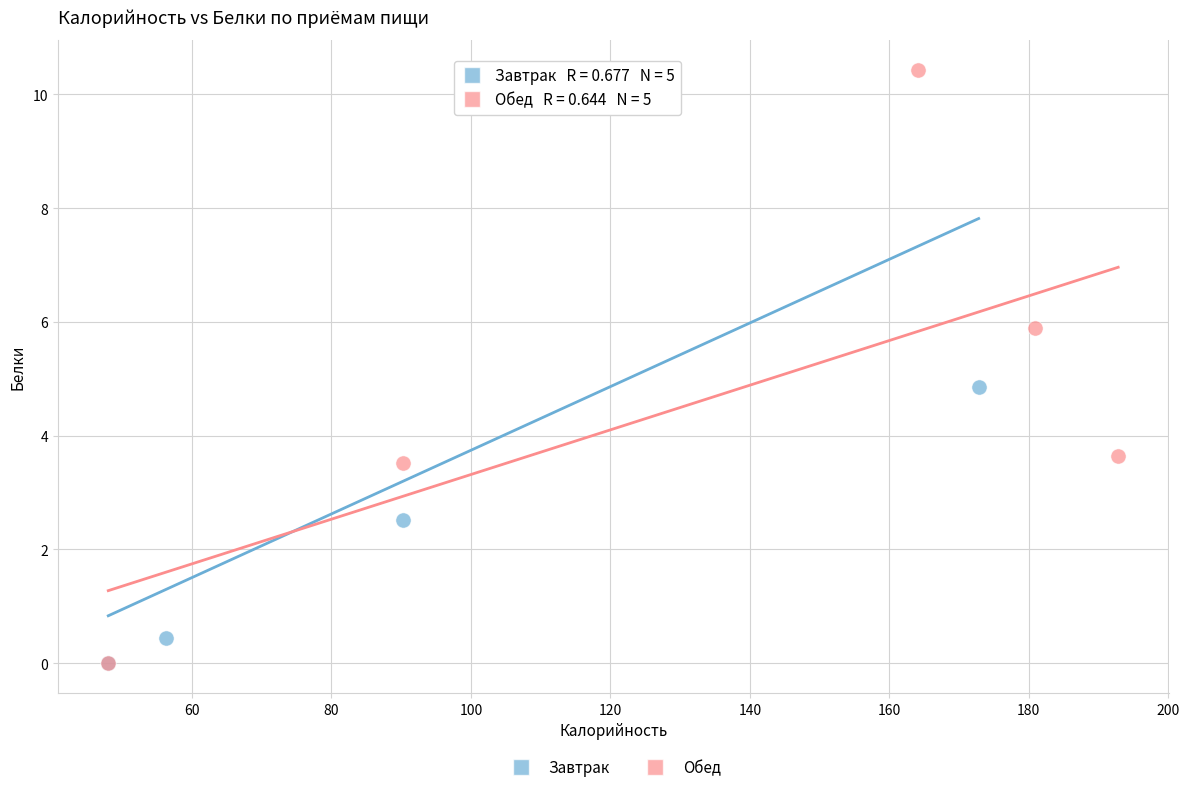

What are all the series names shown in the legend?

Завтрак, Обед